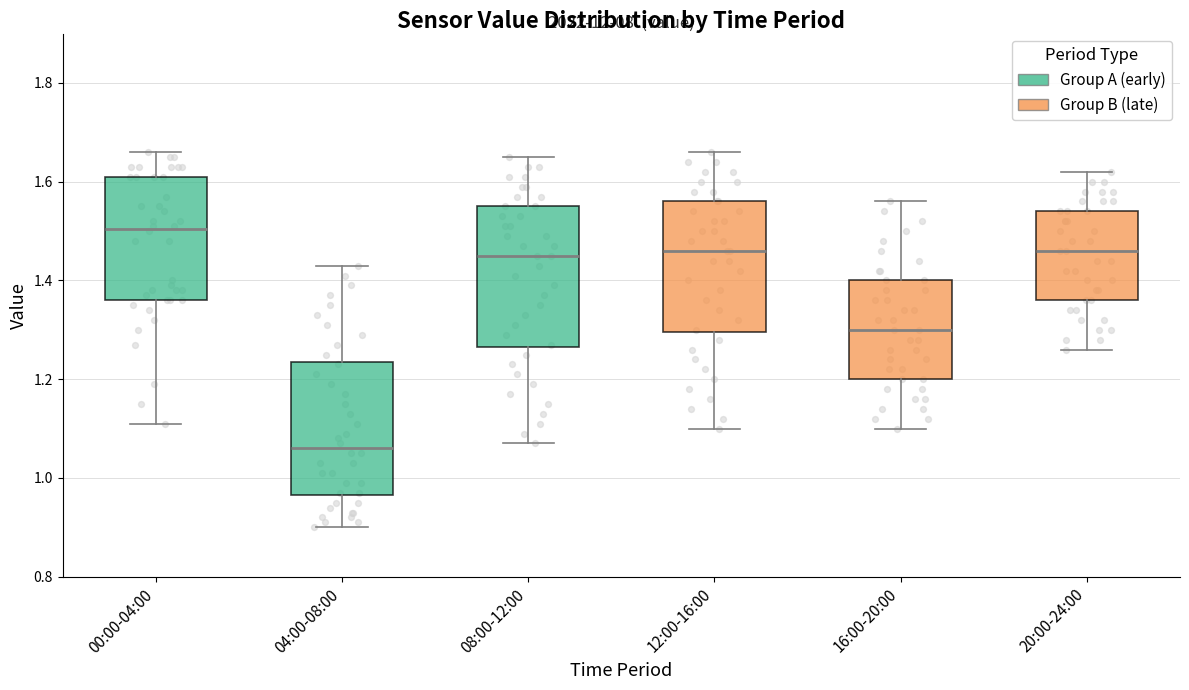

Which box has the lowest median line?

04:00-08:00